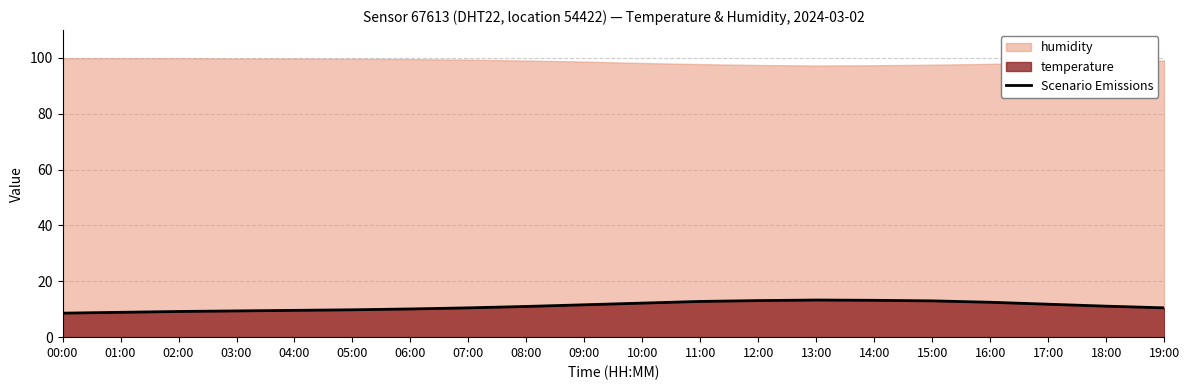

What is the minimum value shown in the chart?

8.6